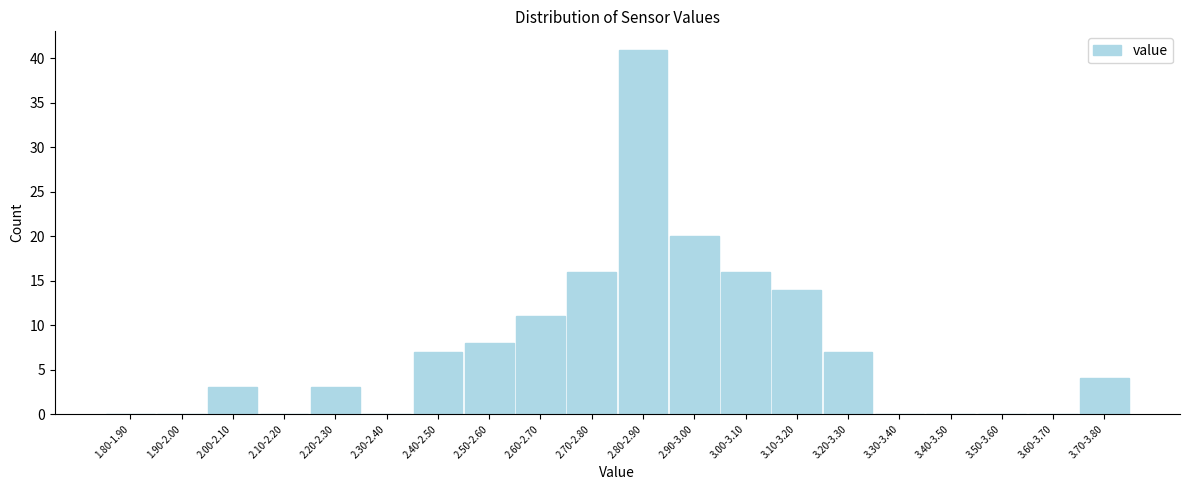

Reading left to right, list all the values displayed in this chart.

1.80-1.90=0	1.90-2.00=0	2.00-2.10=3	2.10-2.20=0	2.20-2.30=3	2.30-2.40=0	2.40-2.50=7	2.50-2.60=8	2.60-2.70=11	2.70-2.80=16	2.80-2.90=41	2.90-3.00=20	3.00-3.10=16	3.10-3.20=14	3.20-3.30=7	3.30-3.40=0	3.40-3.50=0	3.50-3.60=0	3.60-3.70=0	3.70-3.80=4